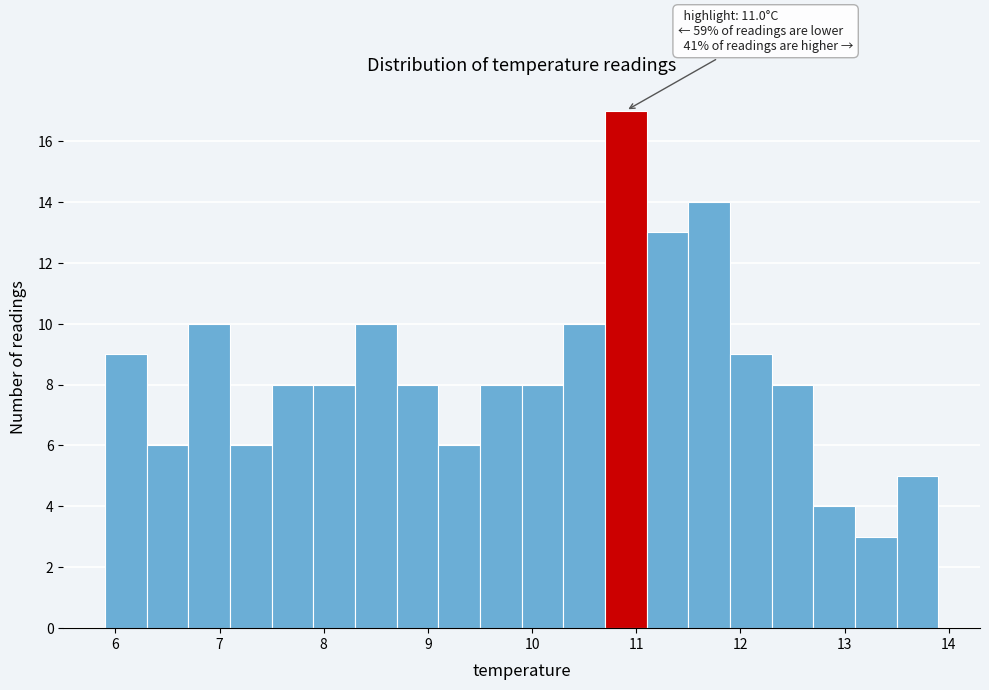

Over which range of the x-axis is the bar tallest?

10.7 to 11.1